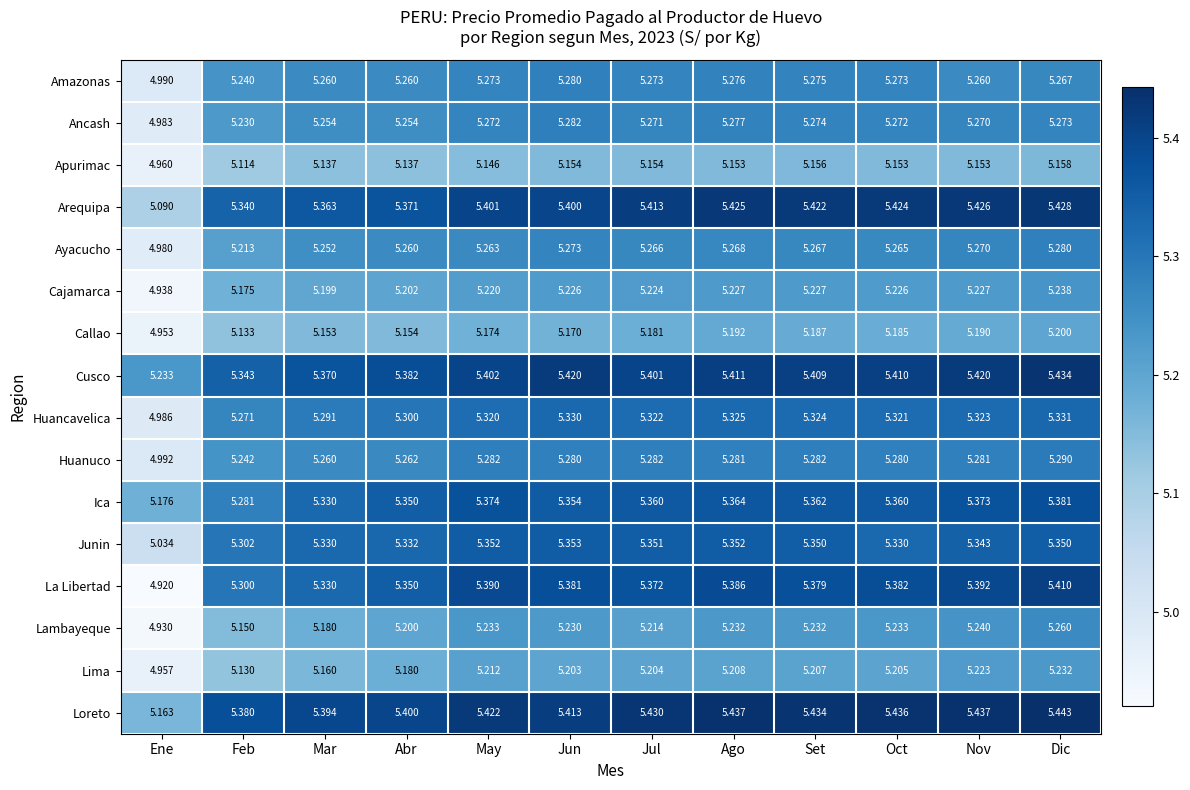

Which series has the largest total across all categories?

Loreto